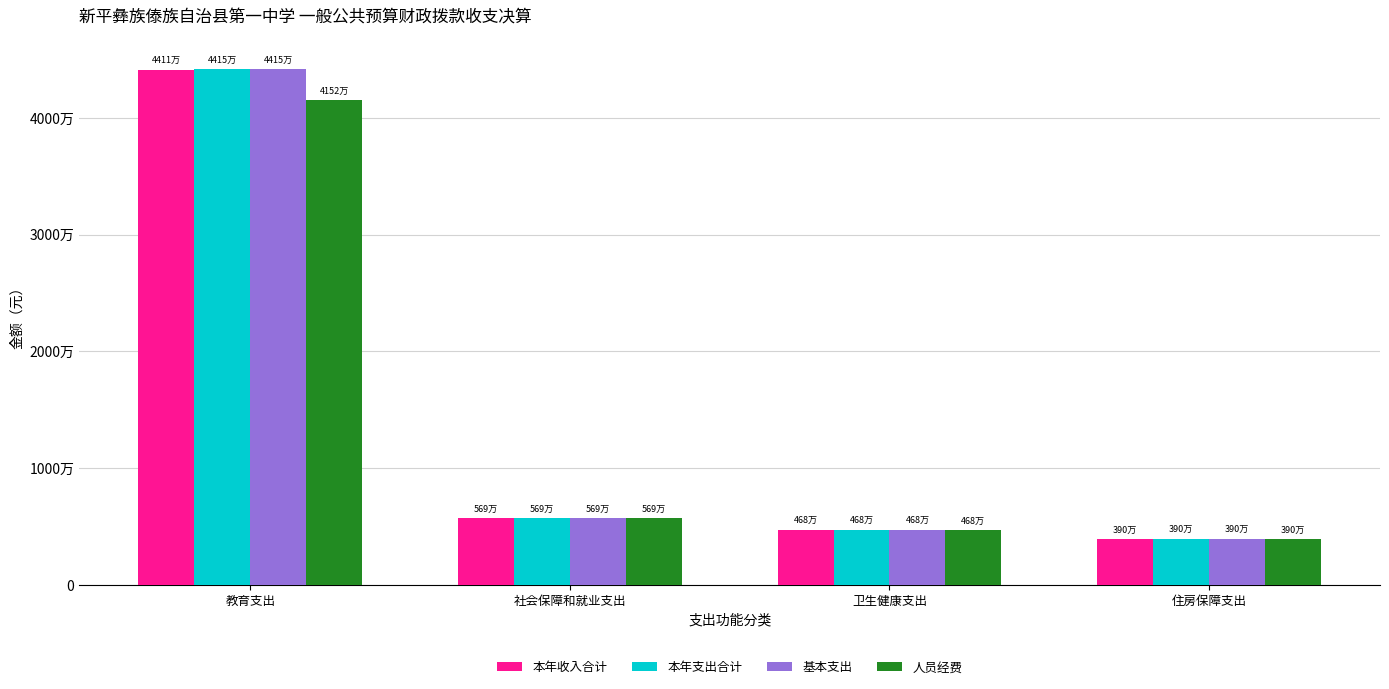

What is the label of the 3rd bar from the left?

卫生健康支出